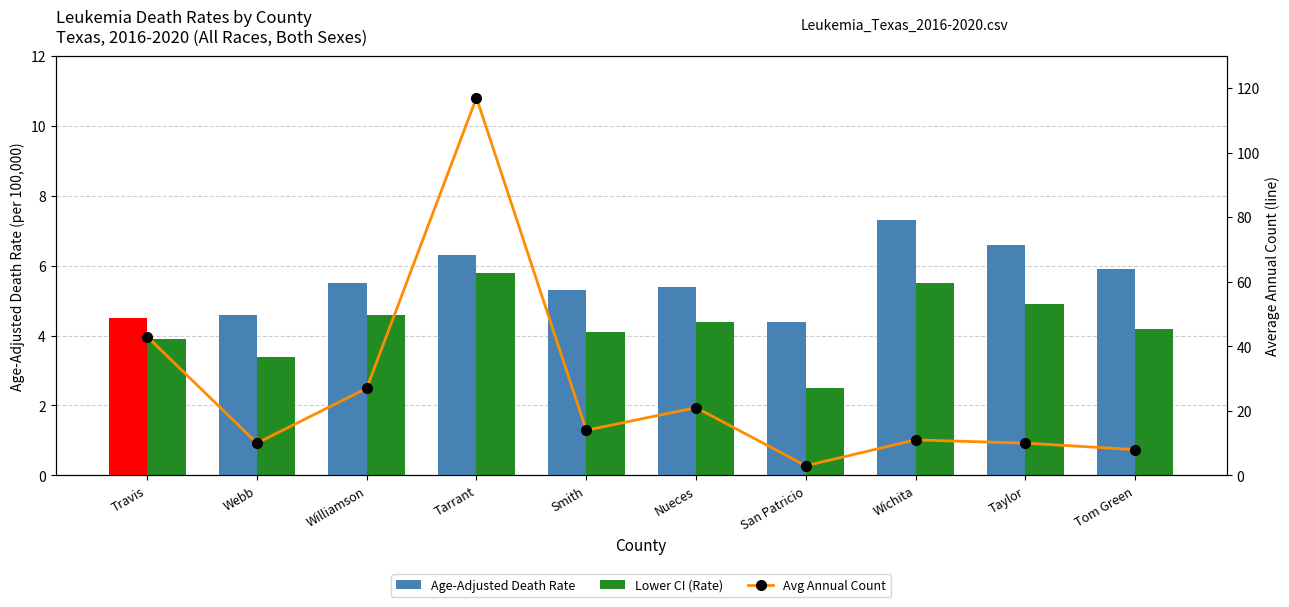

Is it true that Avg Annual Count equals 6.6 at Taylor?

False